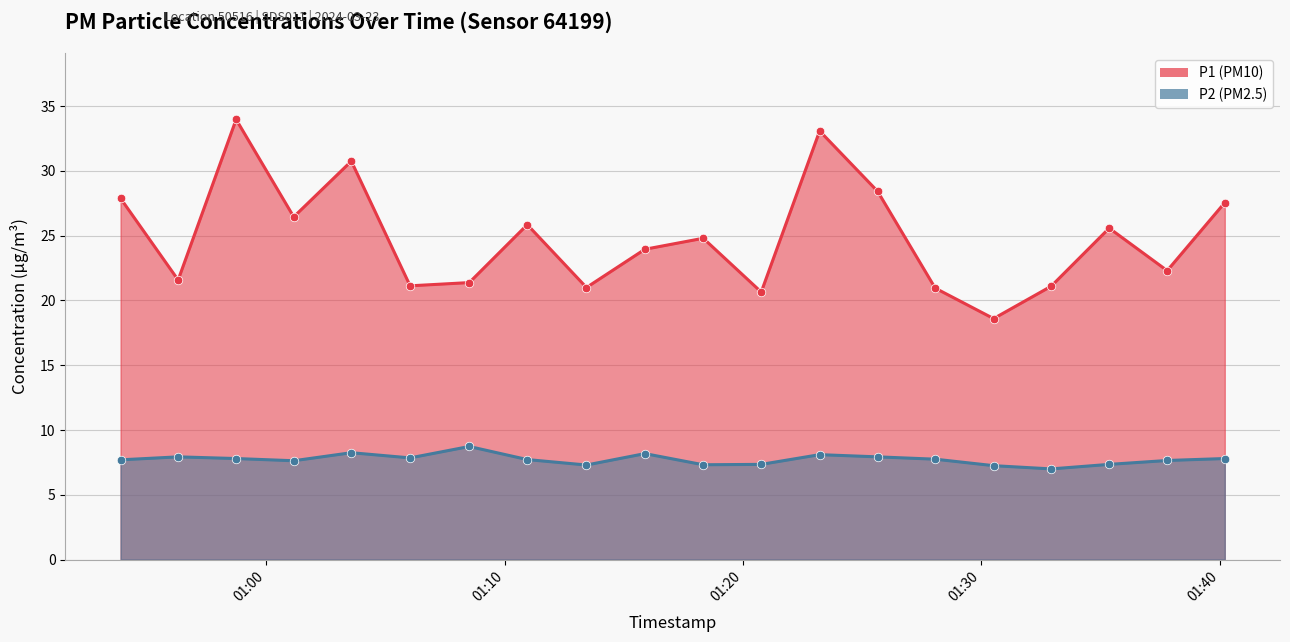

Is the value of P1 at 2024-03-23T01:15:53 greater than the value of P2 at 2024-03-23T01:23:13?

Yes